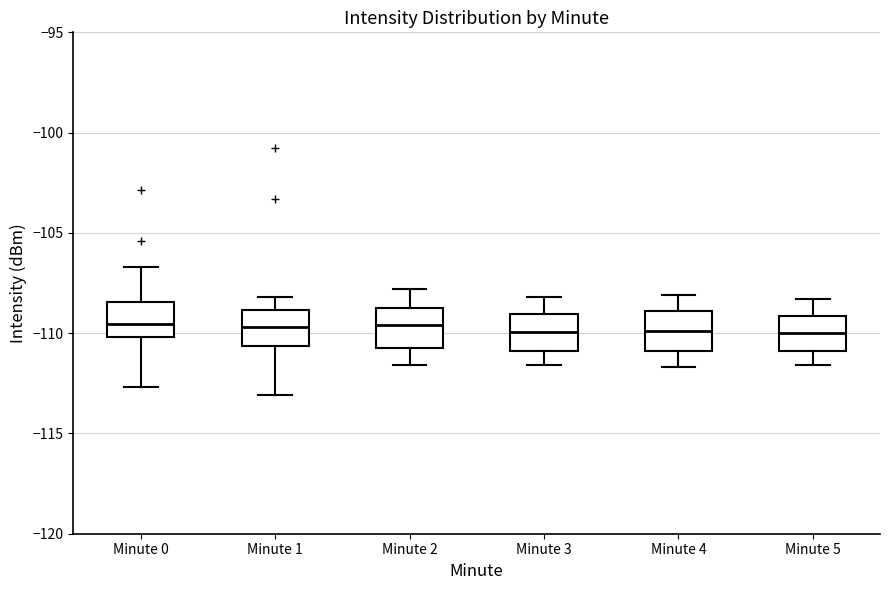

Reading left to right, read every box against the y-axis: the position of its median line, the range the box covers, and the ends of its whiskers. The values are not printed on the chart, so give them approximately, as read against the axis.

Minute 0: median -109.5, box -110.0 to -108.5, whiskers -112.5 to -106.5
Minute 1: median -109.5, box -110.5 to -109.0, whiskers -113.0 to -108.0
Minute 2: median -109.5, box -110.5 to -108.5, whiskers -111.5 to -108.0
Minute 3: median -110.0, box -111.0 to -109.0, whiskers -111.5 to -108.0
Minute 4: median -110.0, box -111.0 to -109.0, whiskers -111.5 to -108.0
Minute 5: median -110.0, box -111.0 to -109.0, whiskers -111.5 to -108.5